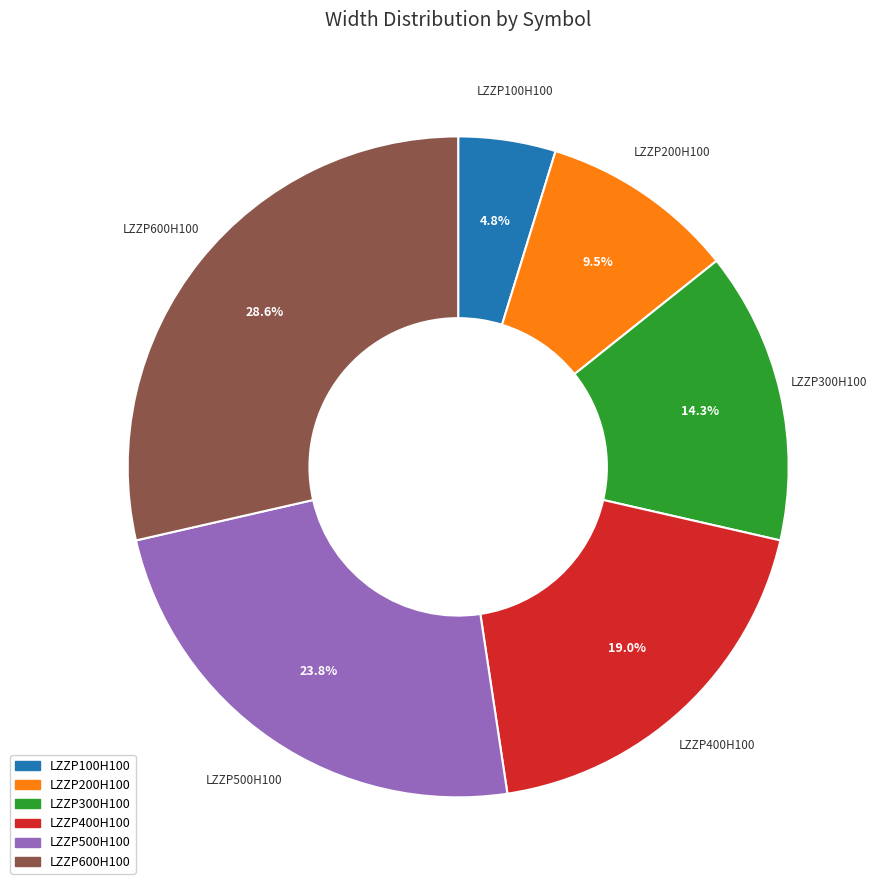

Is it true that LZZP300H100 is 26% of the pie?

False